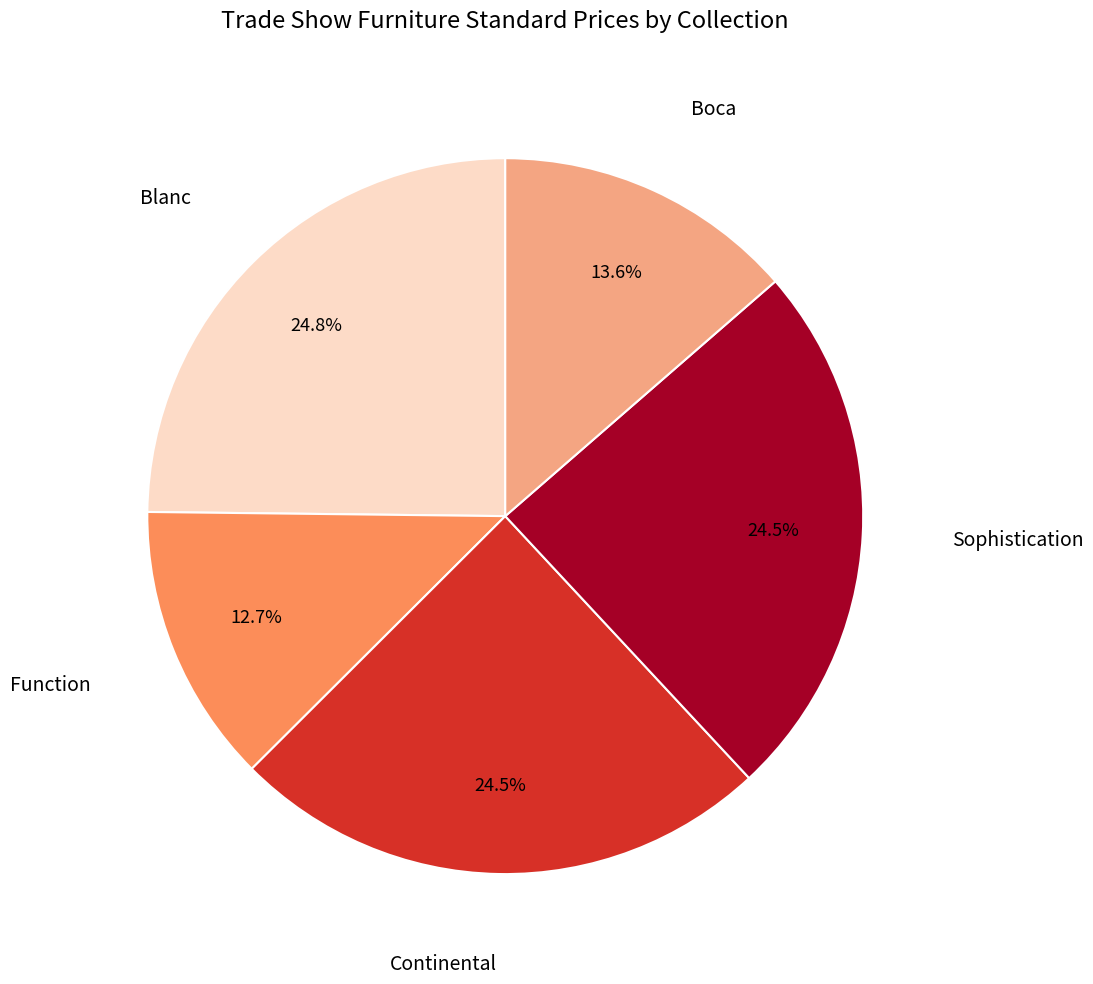

Does any single category account for the majority?

No